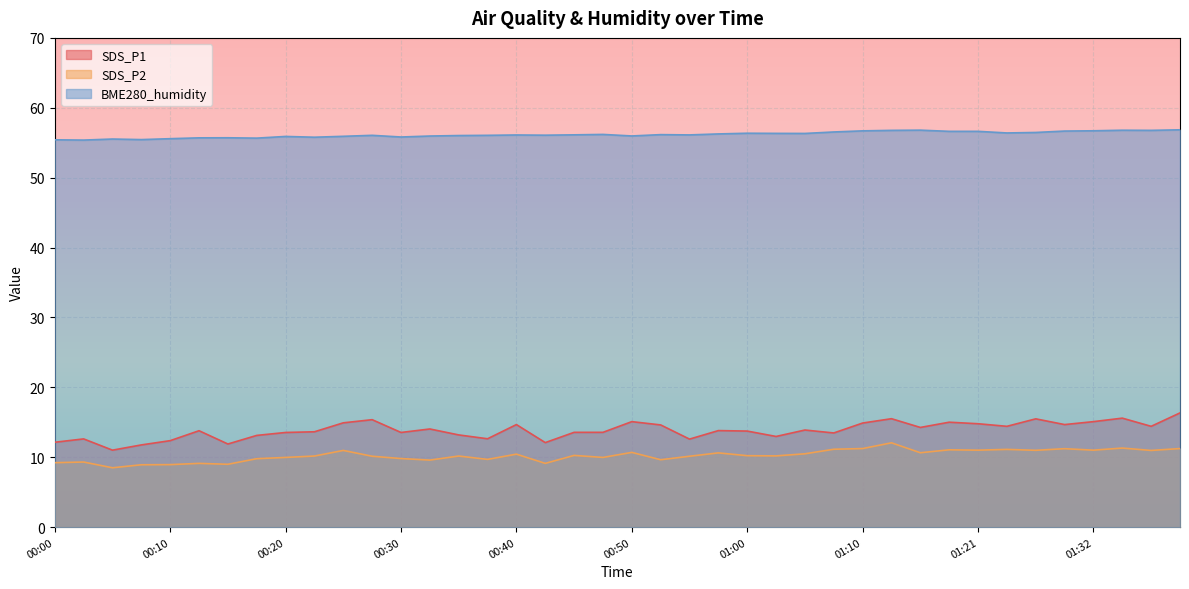

What is the difference between the highest and lowest values at 00:07?

46.5